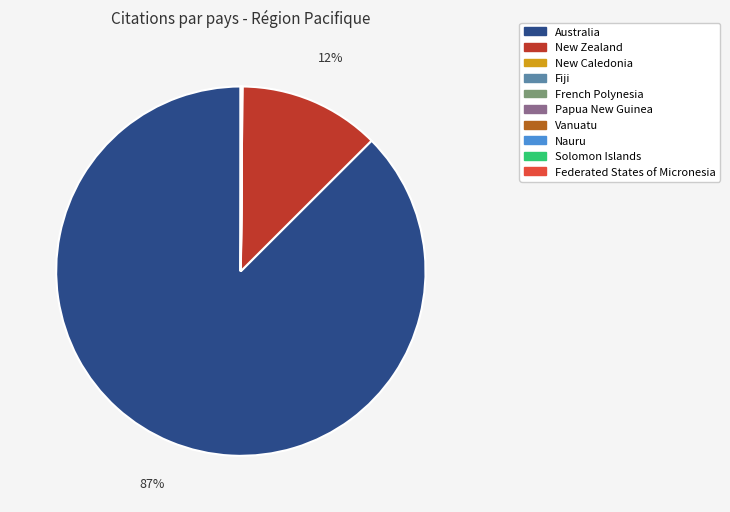

The New Zealand slice represents 12% of the pie. True or false?

True